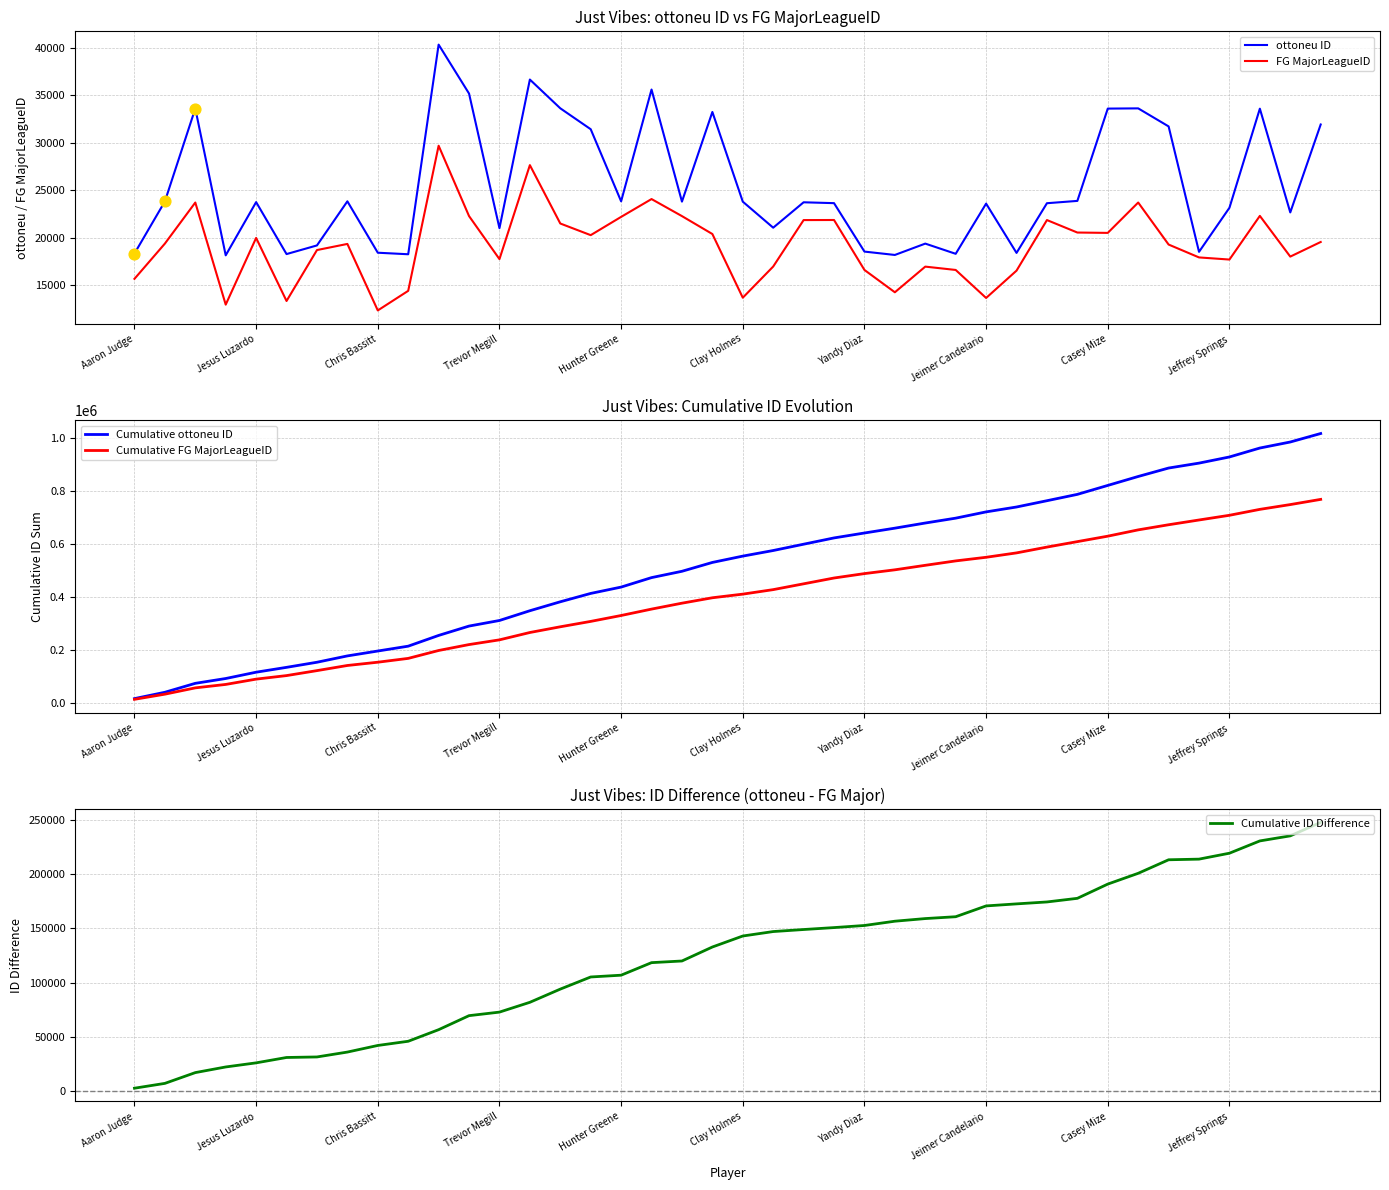

What are all the series names shown in the legend?

ottoneu ID, FG MajorLeagueID, Cumulative ottoneu ID, Cumulative FG MajorLeagueID, Cumulative ID Difference